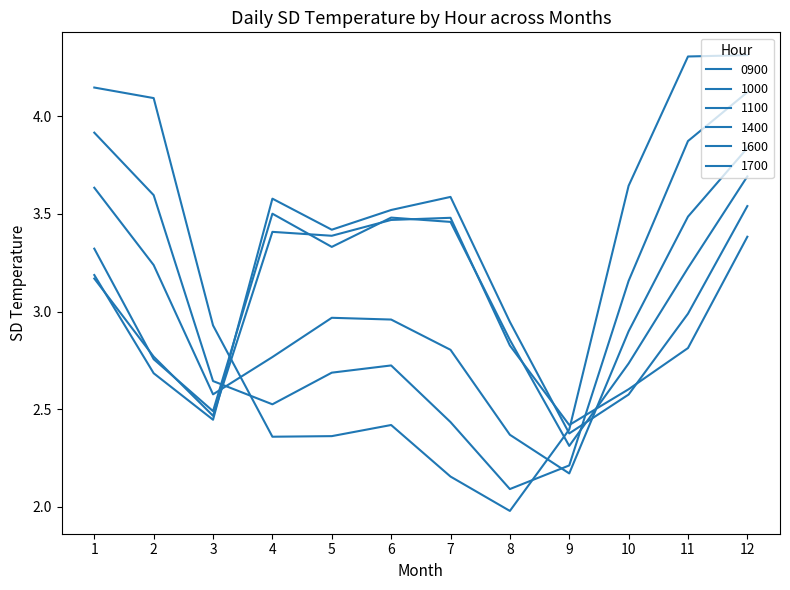

Which series has the largest total across all categories?

1700